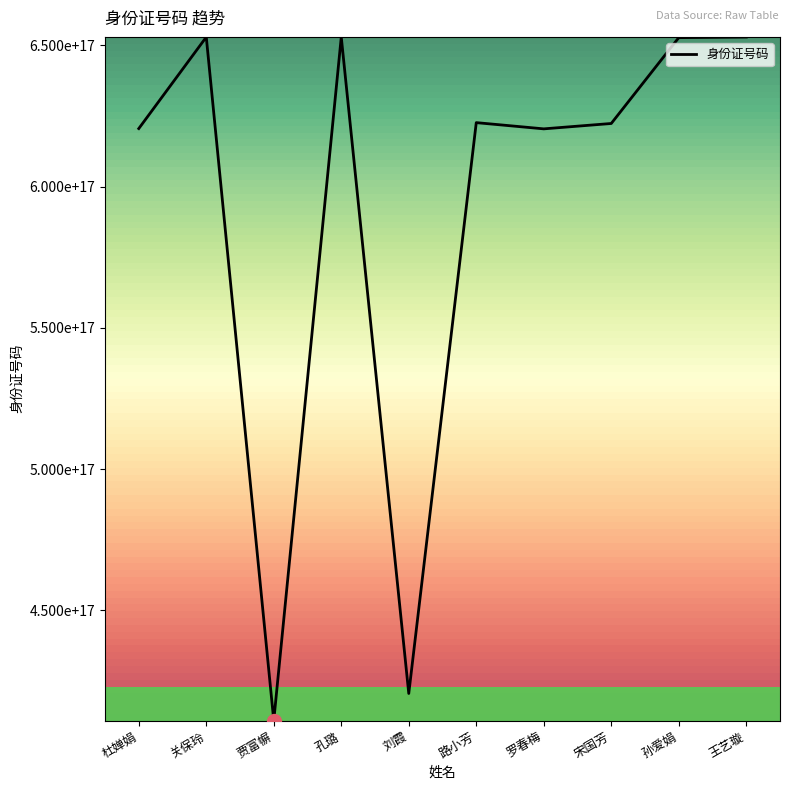

What is the difference between the values at 罗春梅 and 孙爱娟?

32278998999828992